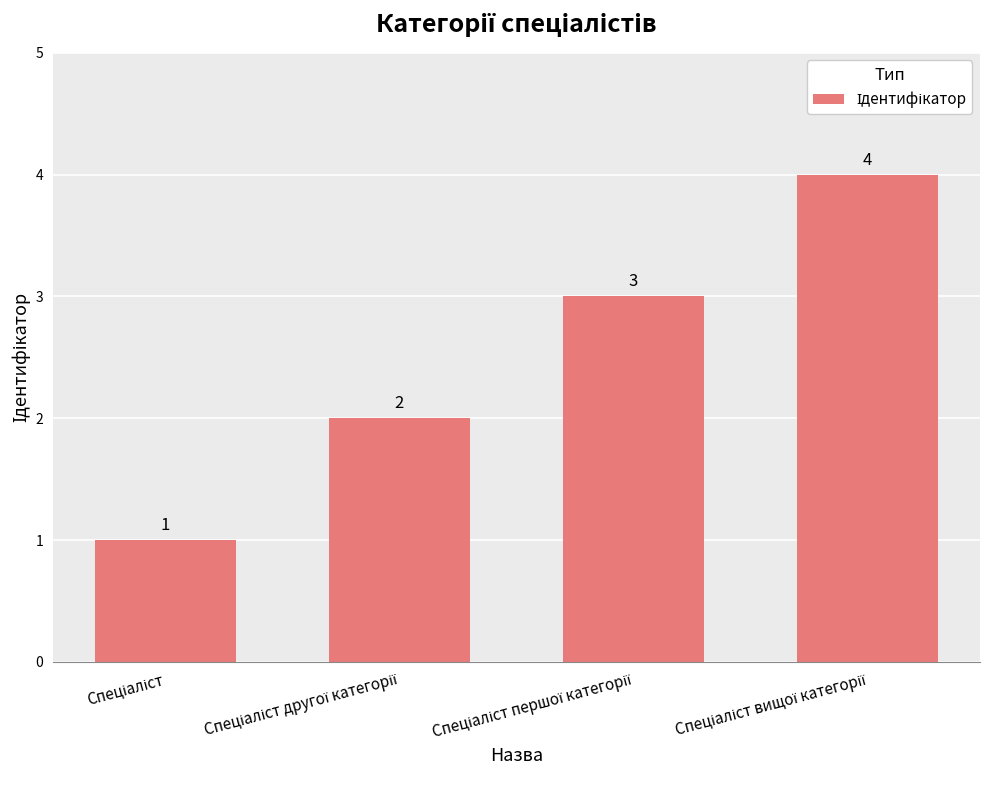

How many values are between 2 and 4?

3